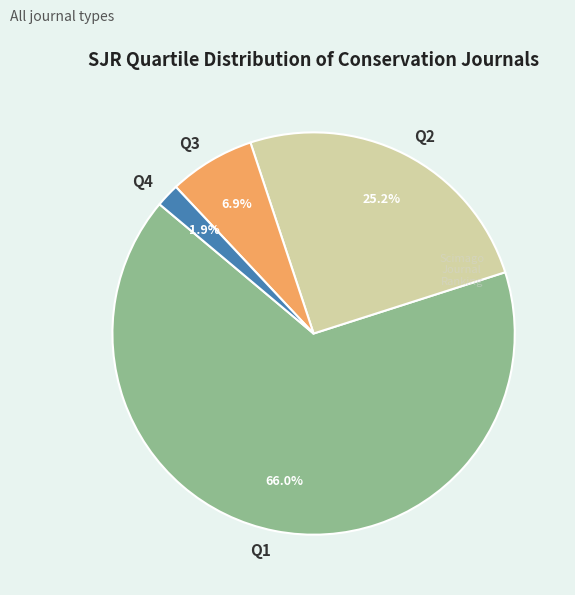

How many slices are in this pie chart?

4